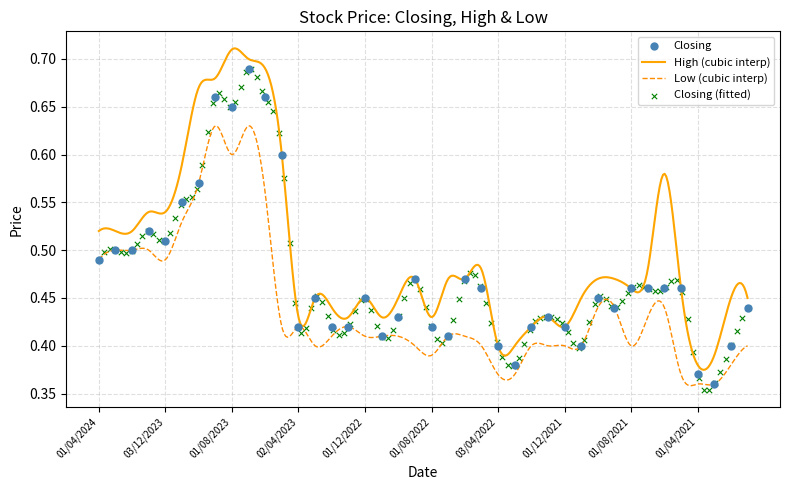

Is the value of Low at 15 greater than the value of Closing at 34?

No